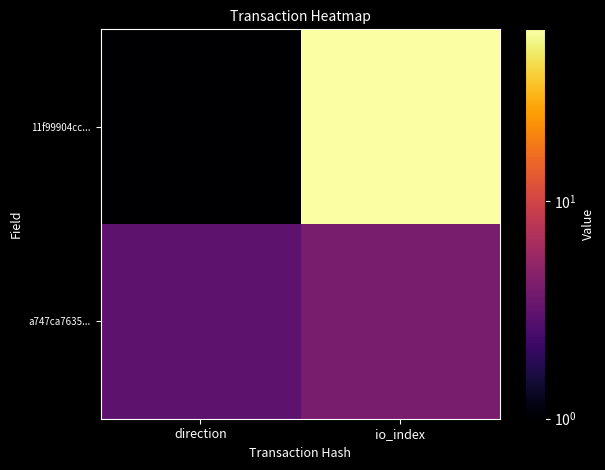

List the series in order of their overall mean, lowest first.

a747ca7635..., 11f99904cc...